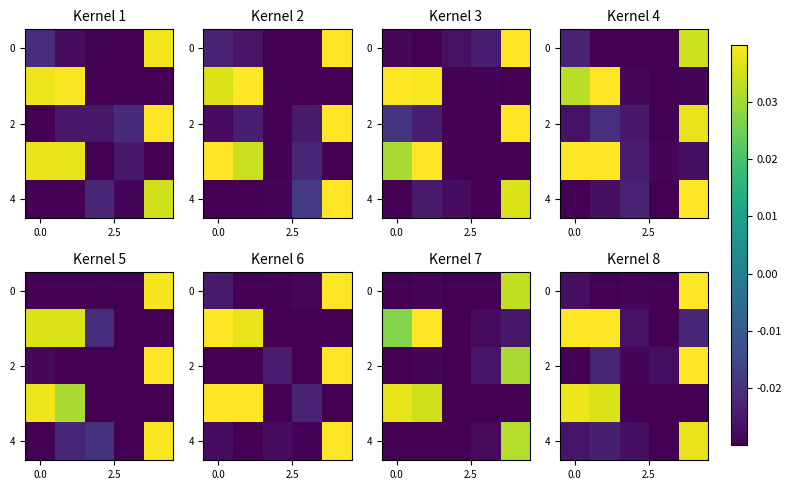

How many positive values does the row_4 series have?

1